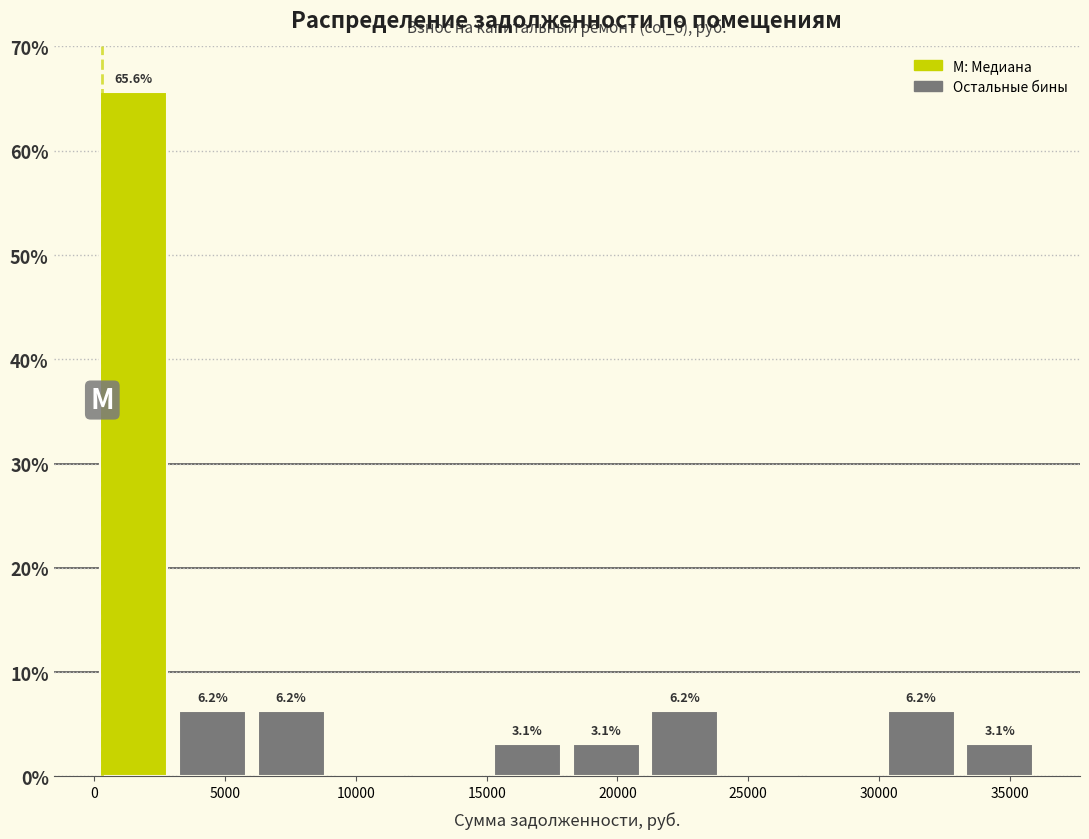

Over which range of the x-axis is the bar tallest?

0 to 3000